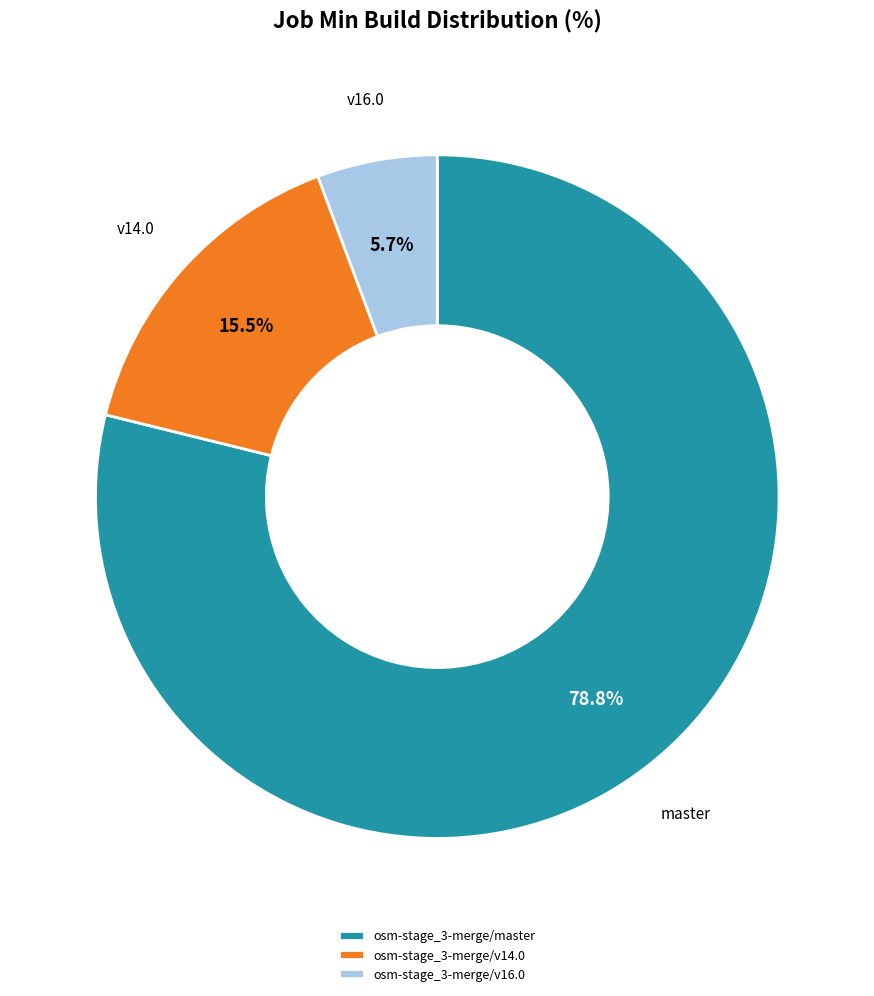

What percentage is the osm-stage_3-merge/v16.0 slice, to the nearest percent?

6%